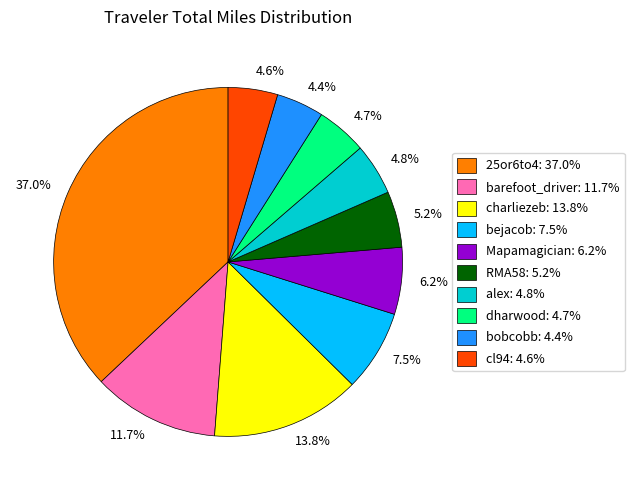

Approximately how many times larger is the value at 4.4% compared to 6.2%?

0.7